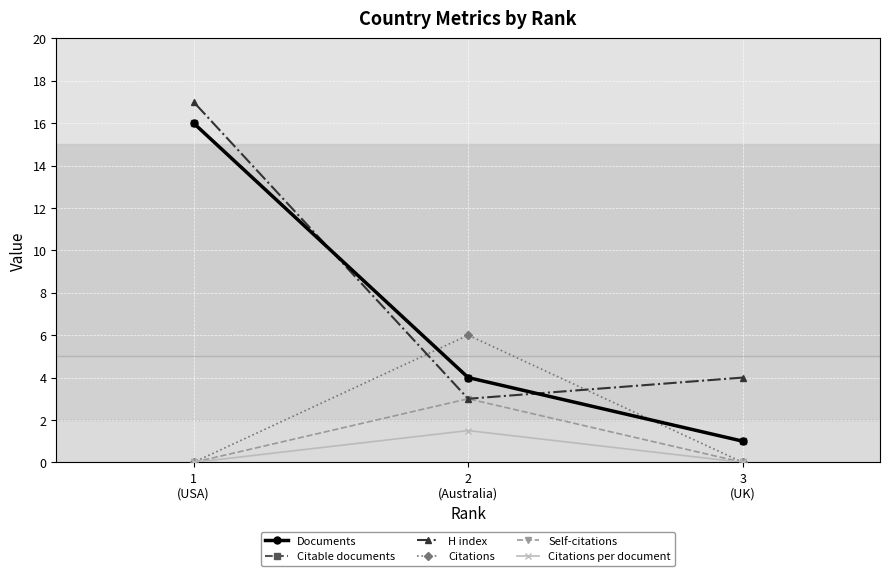

Is the value of Citations at 2
(Australia) greater than the value of Self-citations at 2
(Australia)?

Yes